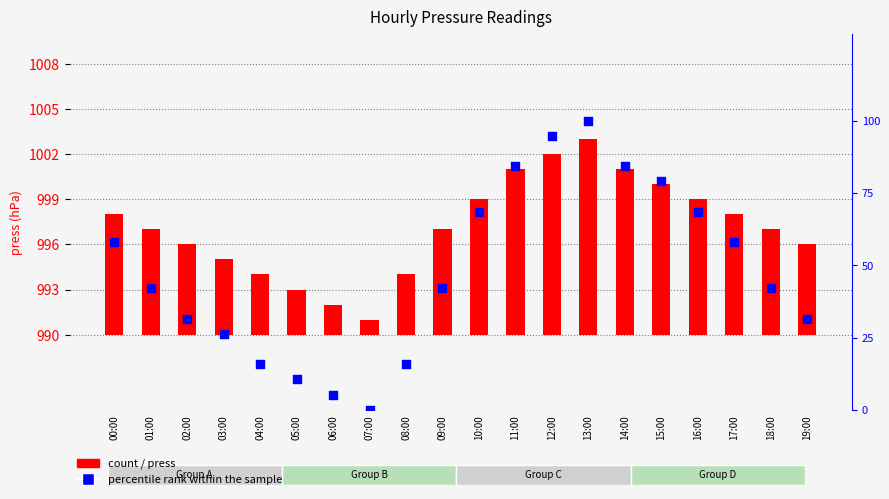

At how many categories does at least one series exceed 53?

9